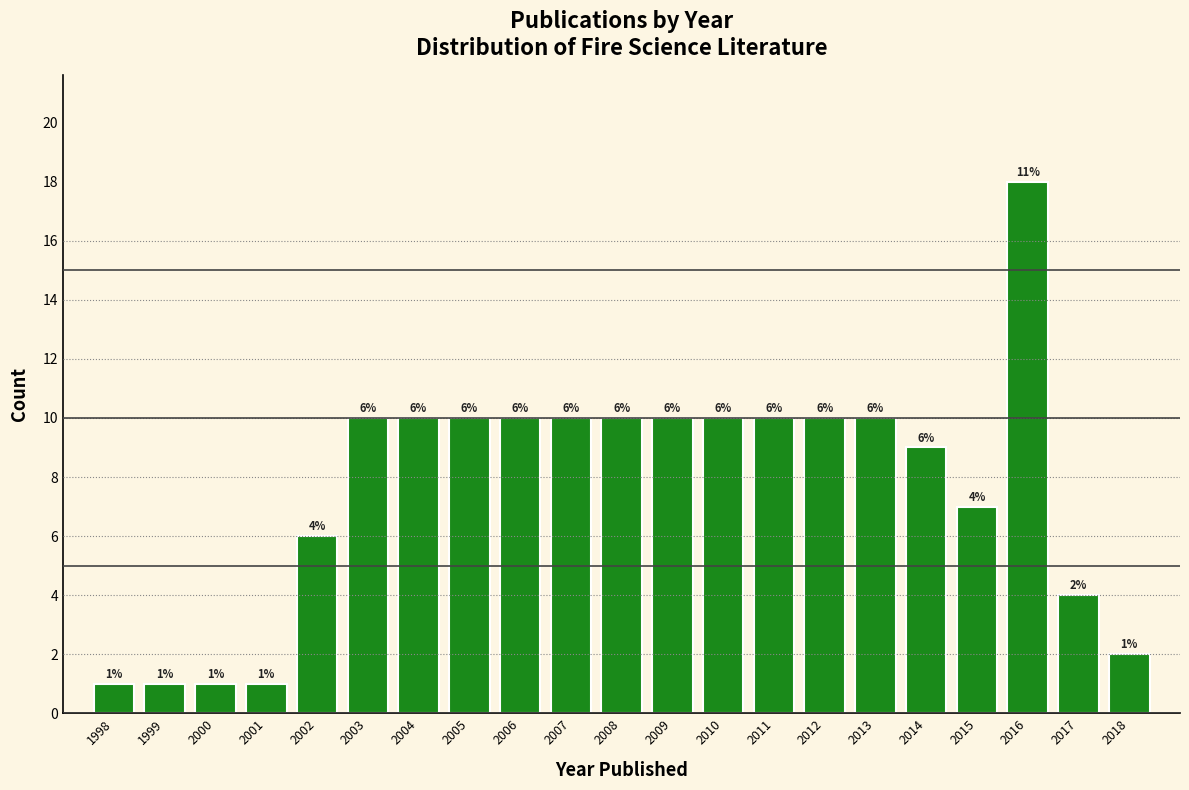

Reading left to right, what are all the values shown in this chart?

1998=1	1999=1	2000=1	2001=1	2002=6	2003=10	2004=10	2005=10	2006=10	2007=10	2008=10	2009=10	2010=10	2011=10	2012=10	2013=10	2014=9	2015=7	2016=18	2017=4	2018=2